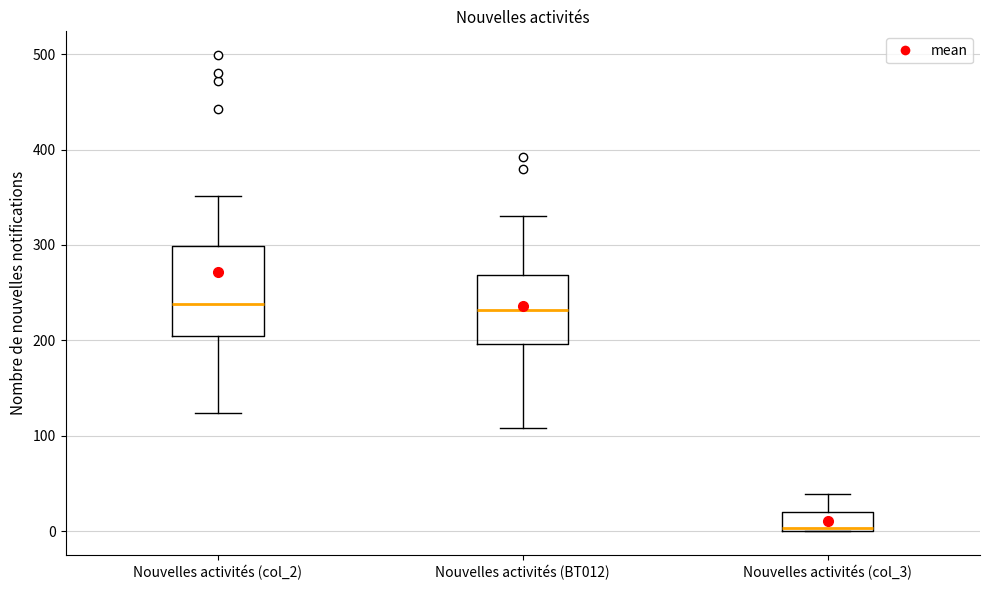

Reading left to right, read every box against the y-axis: the position of its median line, the range the box covers, and the ends of its whiskers. The values are not printed on the chart, so give them approximately, as read against the axis.

Nouvelles activités (col_2): median 240, box 210 to 300, whiskers 120 to 350
Nouvelles activités (BT012): median 230, box 200 to 270, whiskers 110 to 330
Nouvelles activités (col_3): median 0 (just above the box's lower edge), box 0 to 20, whiskers 0 to 40